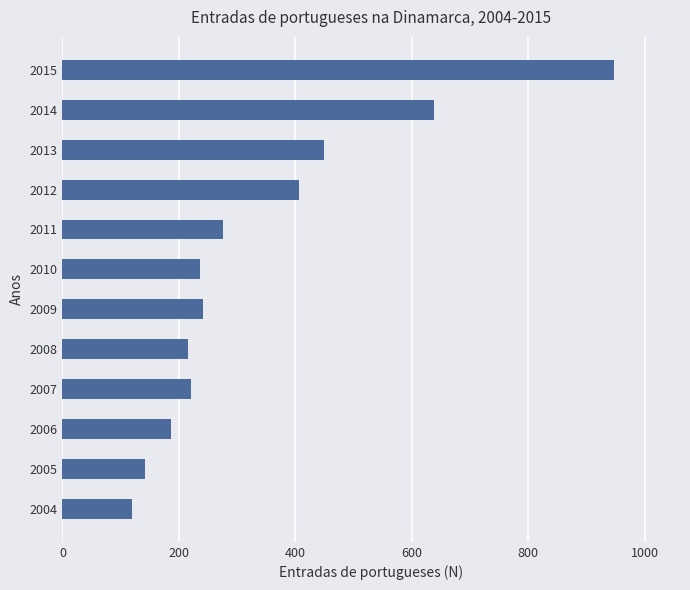

What is the difference between the maximum and minimum values?

828